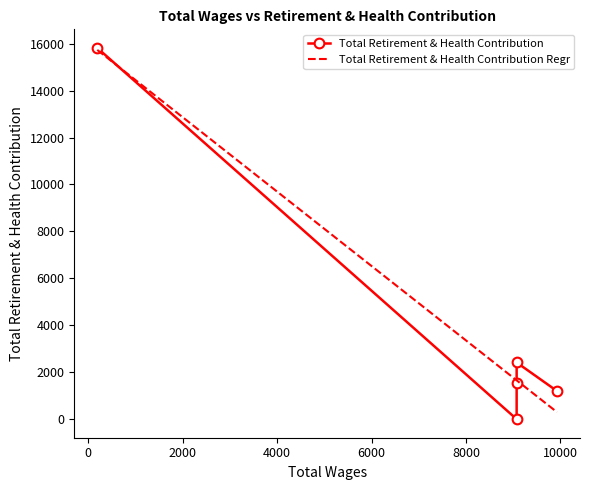

What is the sum of the values at 9928.0 and 9073.0?

2759